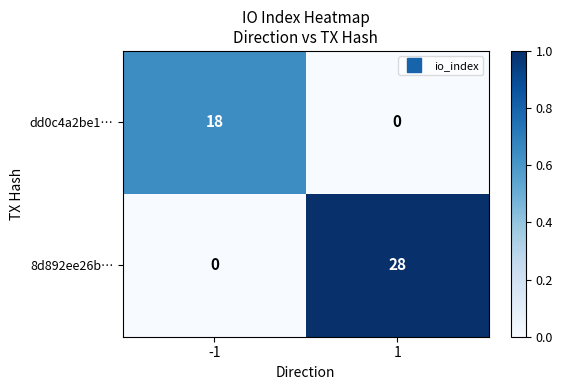

At how many categories does at least one series exceed 0?

2